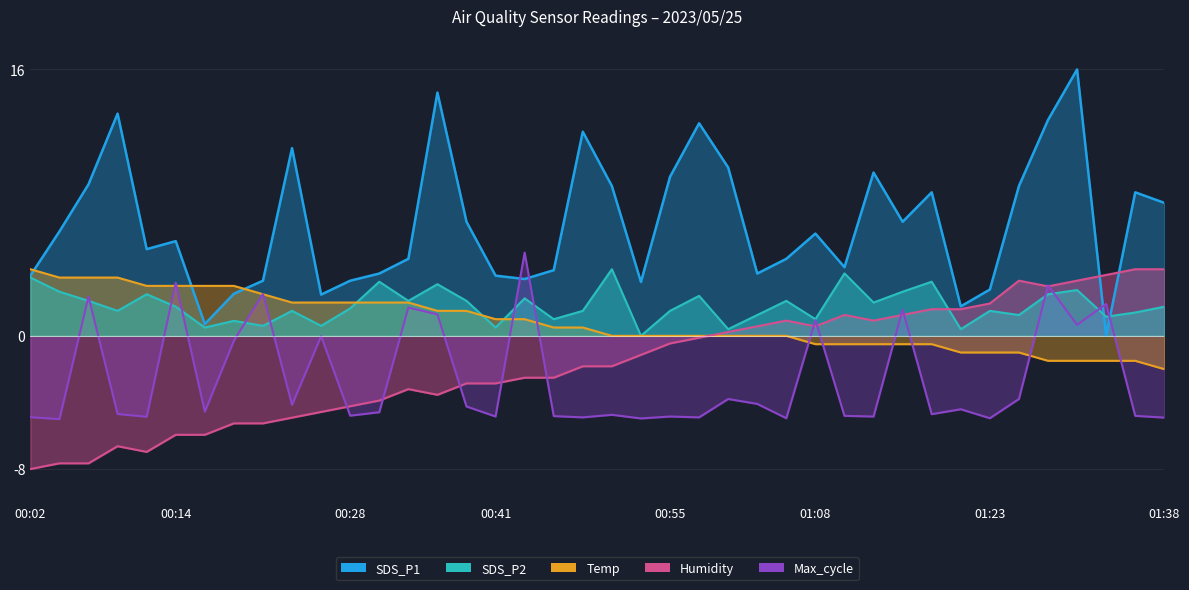

How many data points in SDS_P2 are above 1?

30